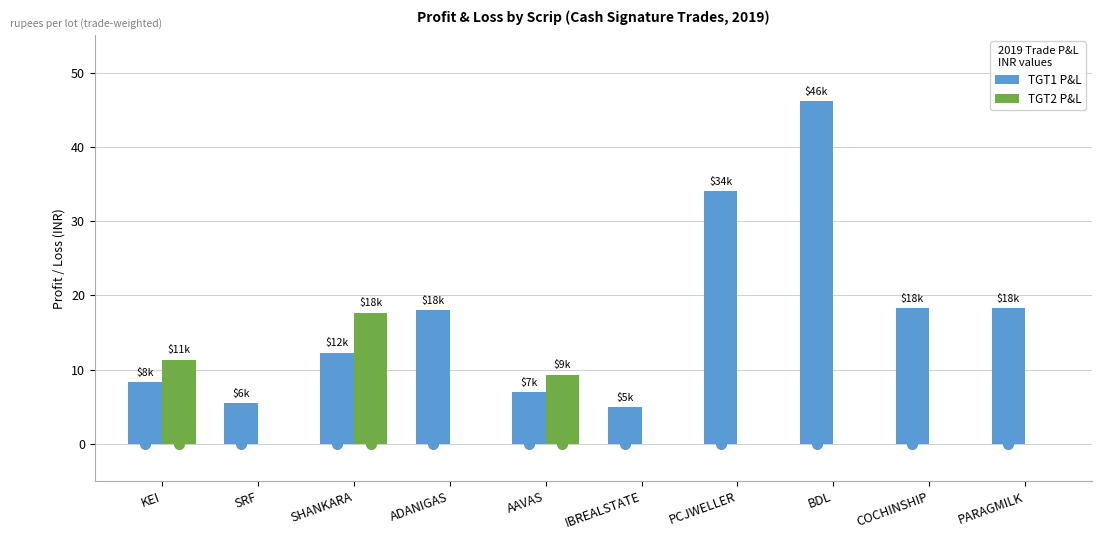

What is the total value across all series at IBREALSTATE?

4950